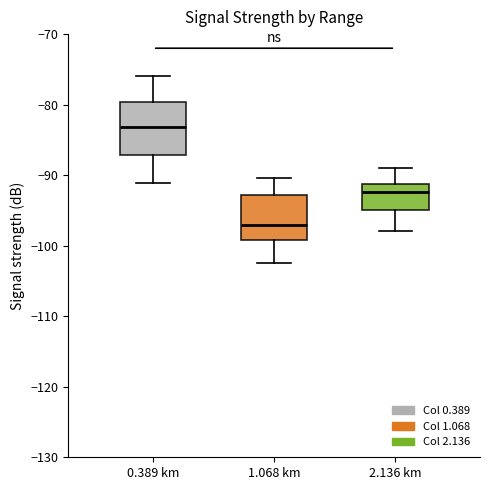

Which box has the highest median line?

0.389 km